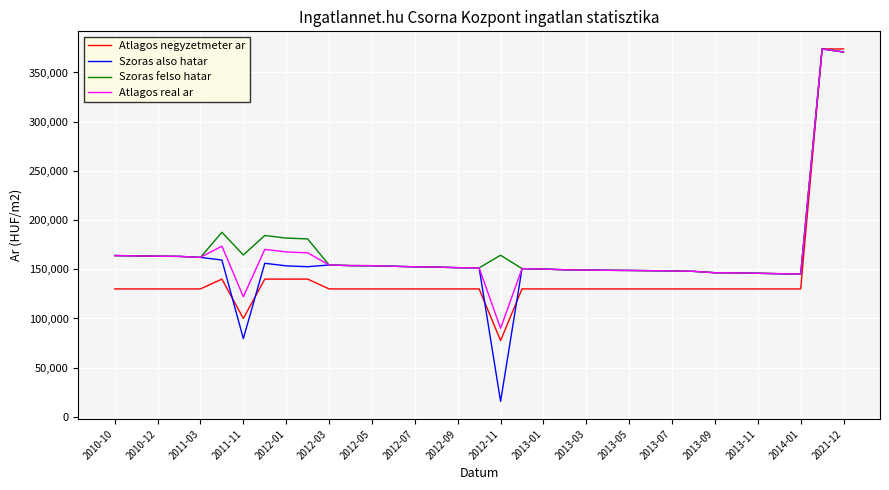

What is the greatest value displayed?

373913